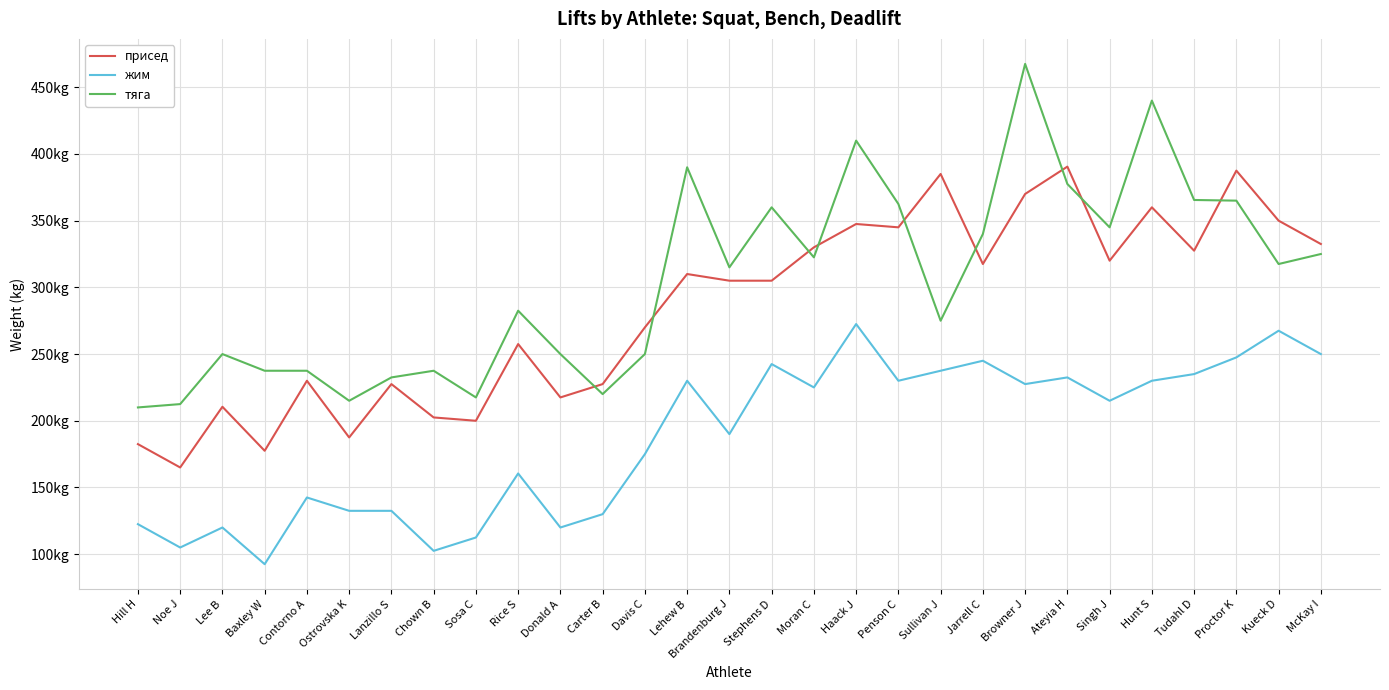

Does the chart display data point markers on the line(s)?

No